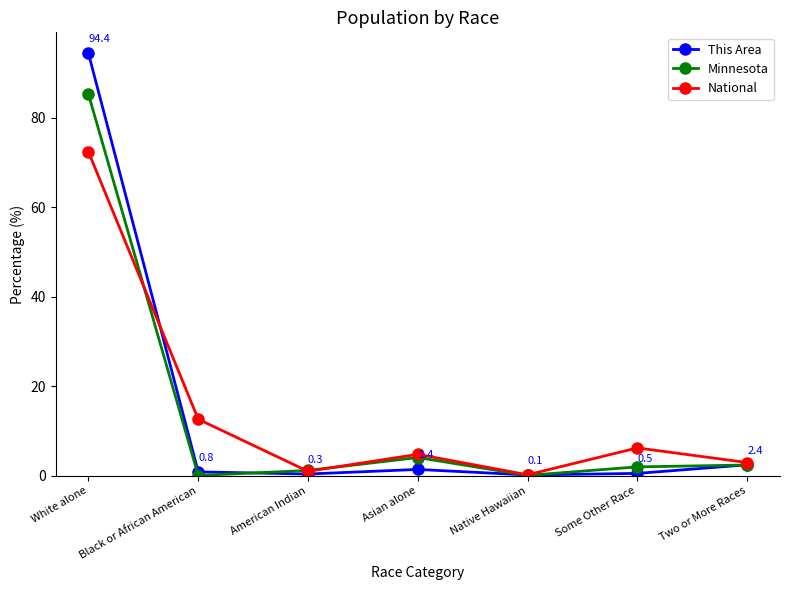

How many categories are shown in the chart?

7